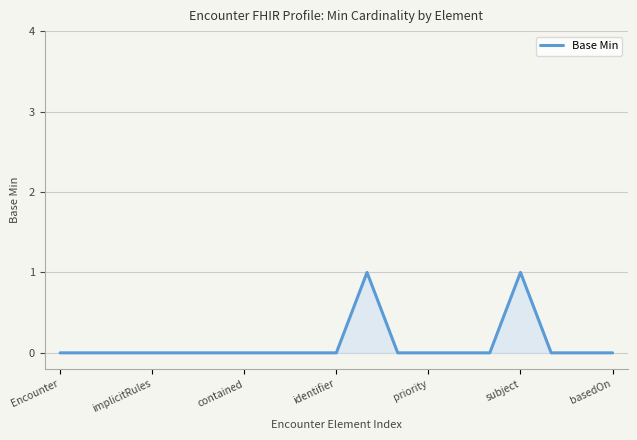

Count the number of categories in the chart.

19